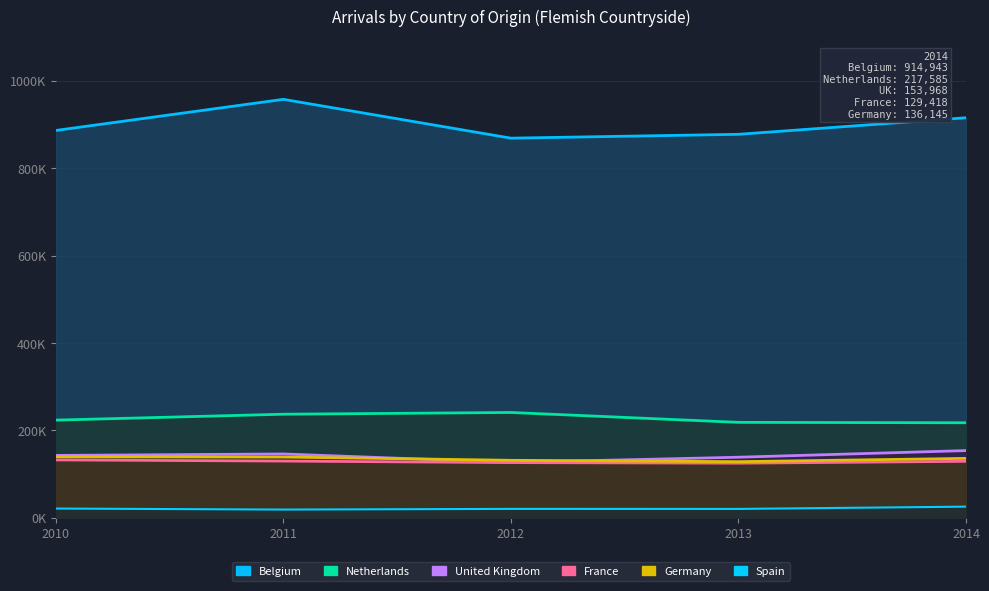

True or false: 2011 has more than 0 interior local peaks.

True